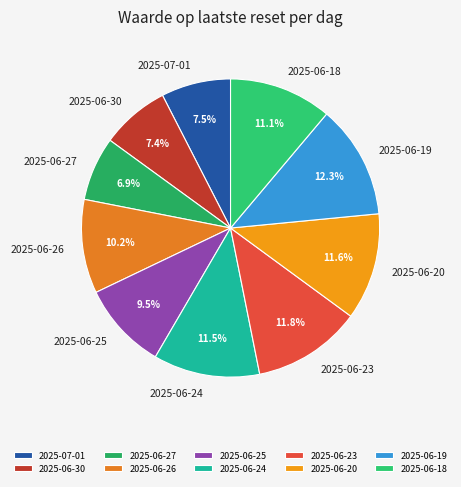

How much of the chart is everything except 2025-06-24?

88.5%